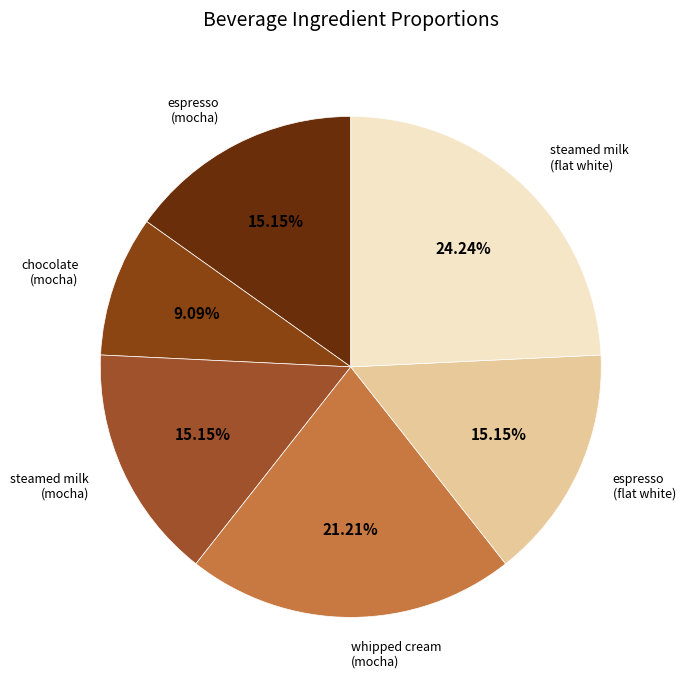

What is the smallest slice in the pie chart?

chocolate (mocha)